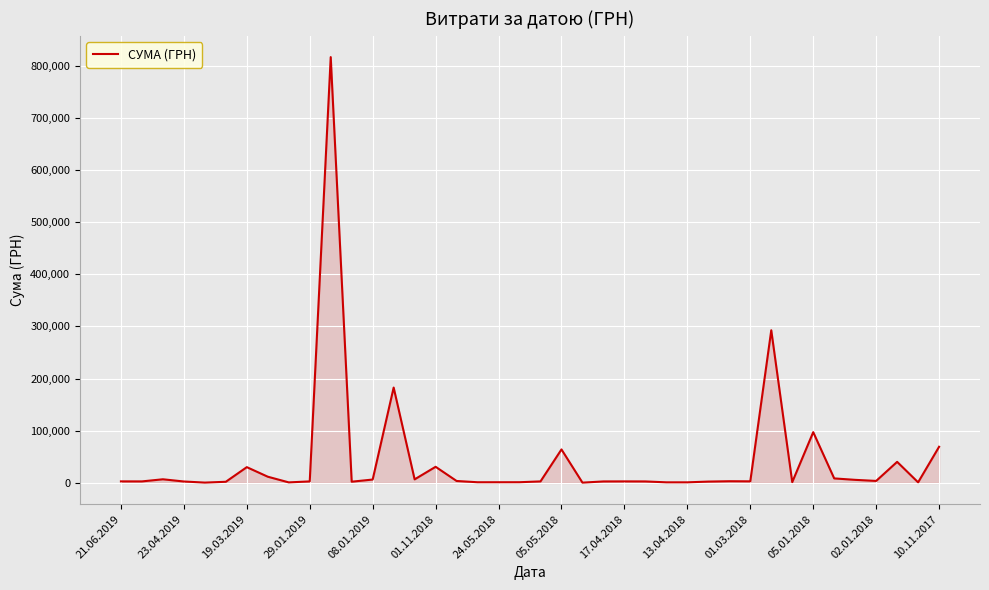

What is the greatest value displayed?

816174.9